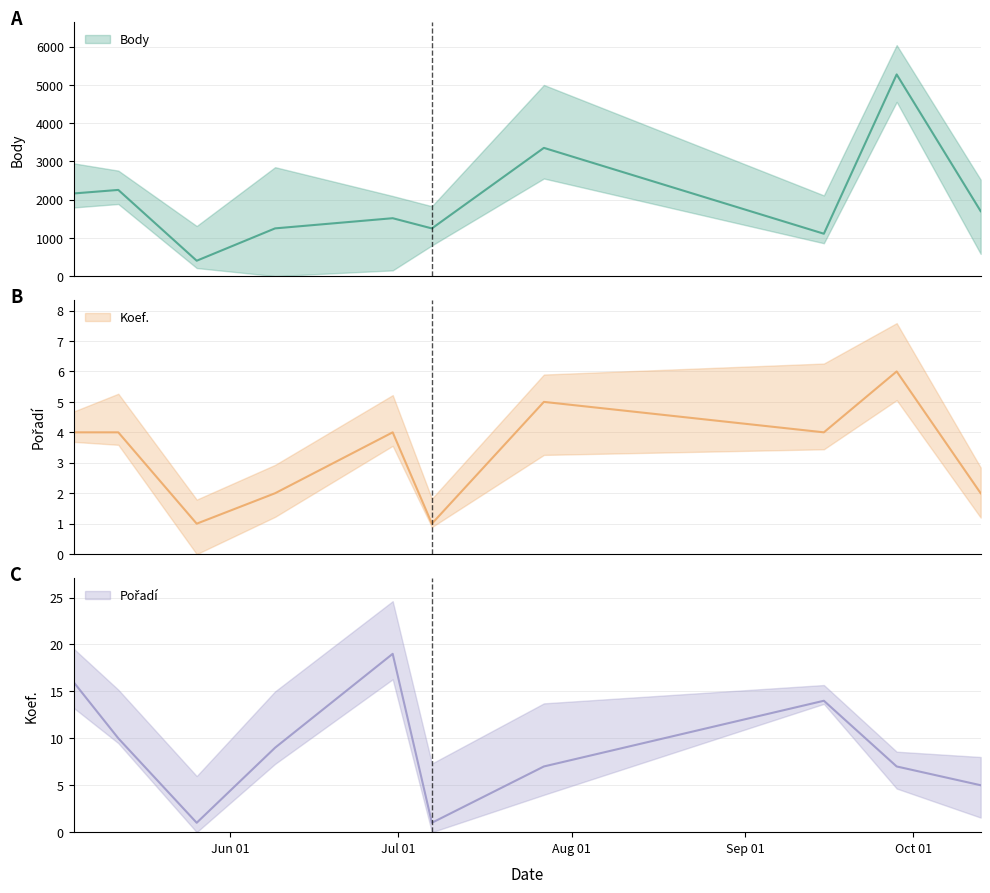

What are all the series names shown in the legend?

Body, Koef., Pořadí